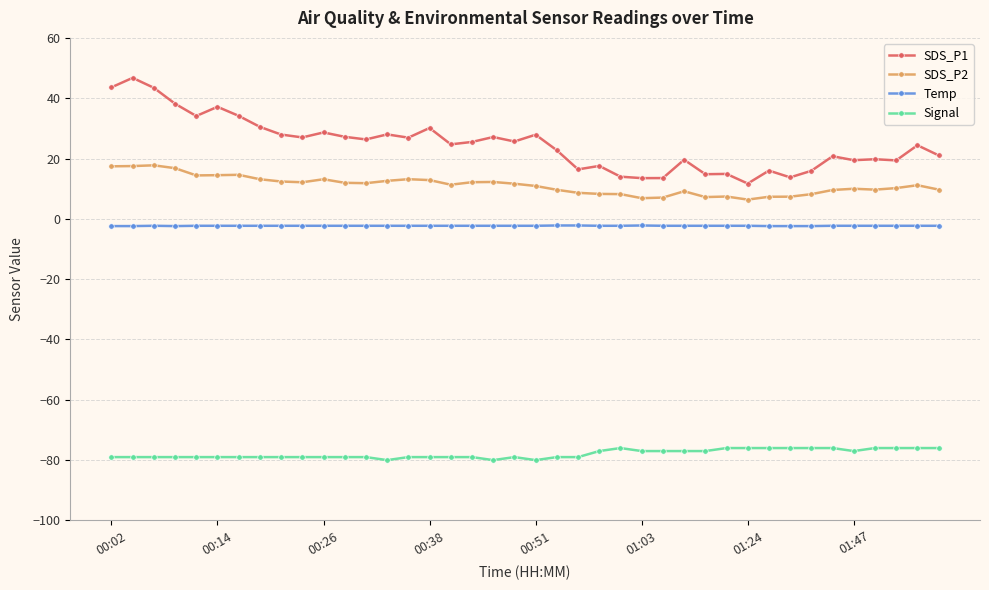

Which series has the largest total across all categories?

SDS_P1